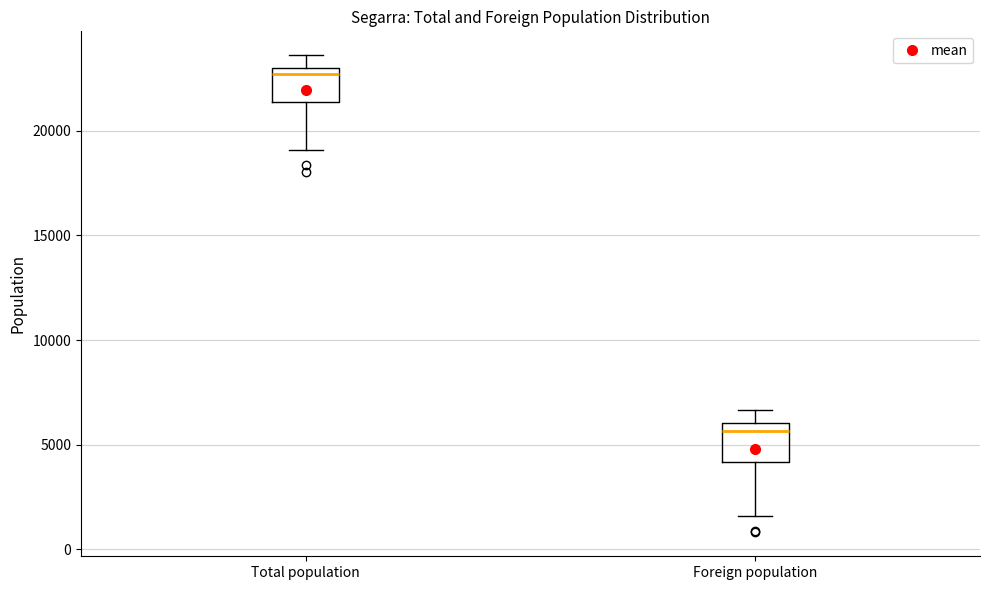

Reading left to right, read every box against the y-axis: the position of its median line, the range the box covers, and the ends of its whiskers. The values are not printed on the chart, so give them approximately, as read against the axis.

Total population: median 22500, box 21500 to 23000, whiskers 19000 to 23500
Foreign population: median 5500, box 4000 to 6000, whiskers 1500 to 6500